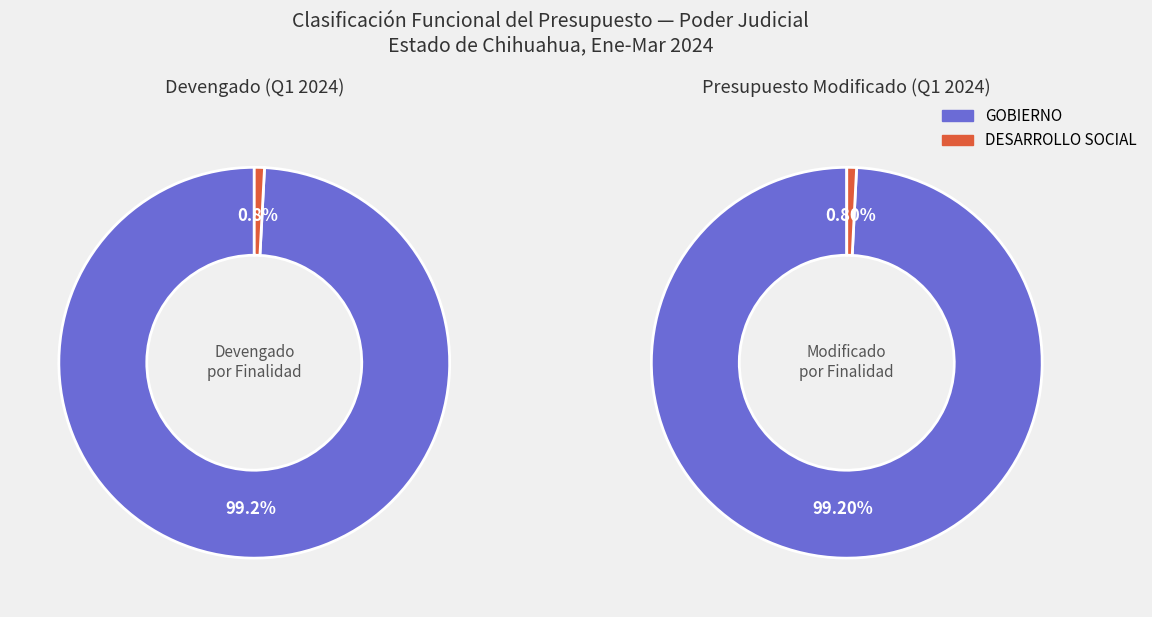

To the nearest percent, what is the average slice percentage?

50%